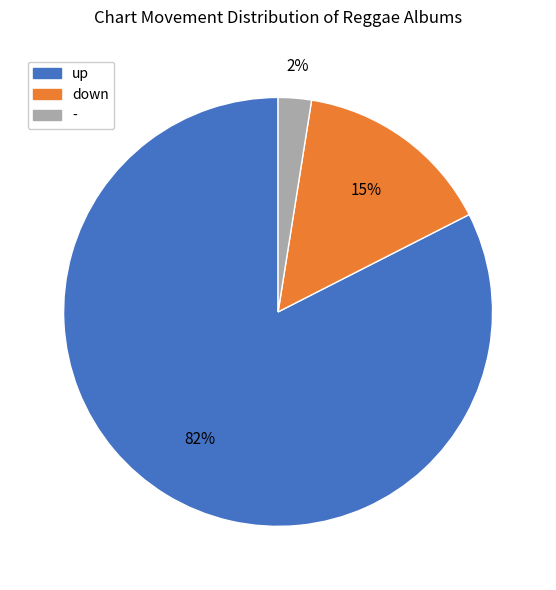

Is it true that up is 82% of the pie?

True